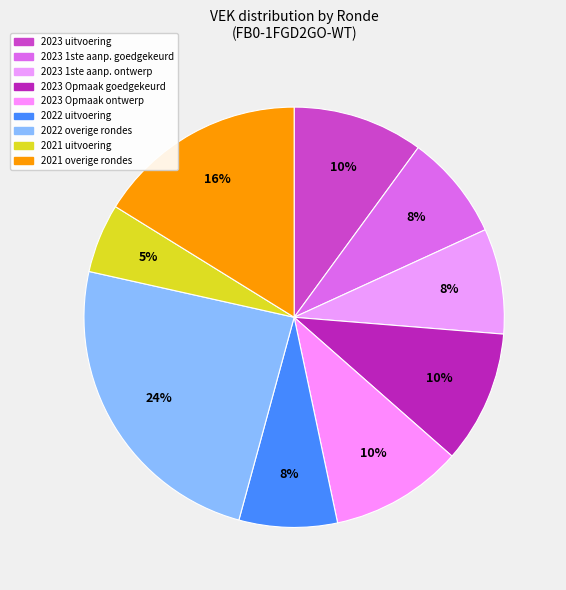

Is there any slice that represents more than half of the pie?

No